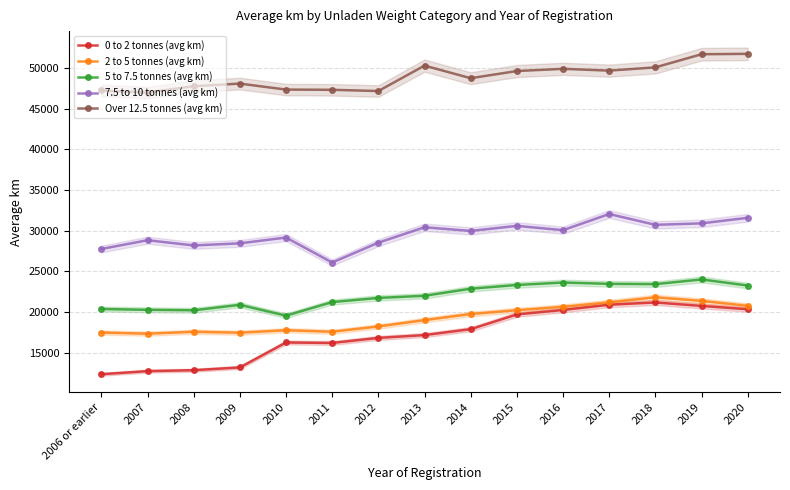

What is the sum of the 2 to 5 tonnes (avg km) values at 2019 and 2016?

42055